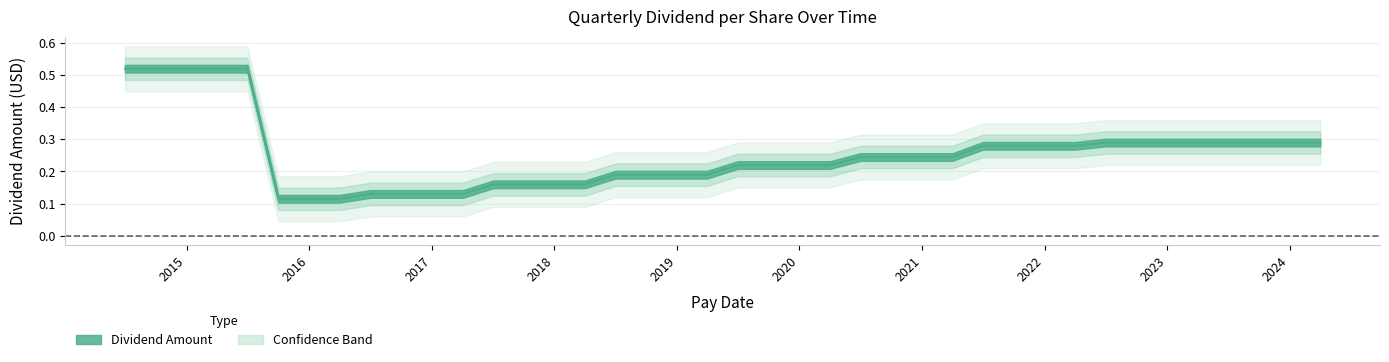

The value at 2014-10-01 is 0.4. True or false?

False